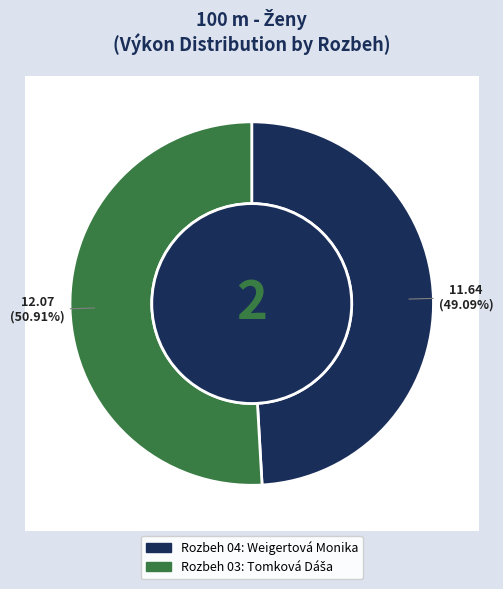

To the nearest percent, what is the average slice percentage?

50%